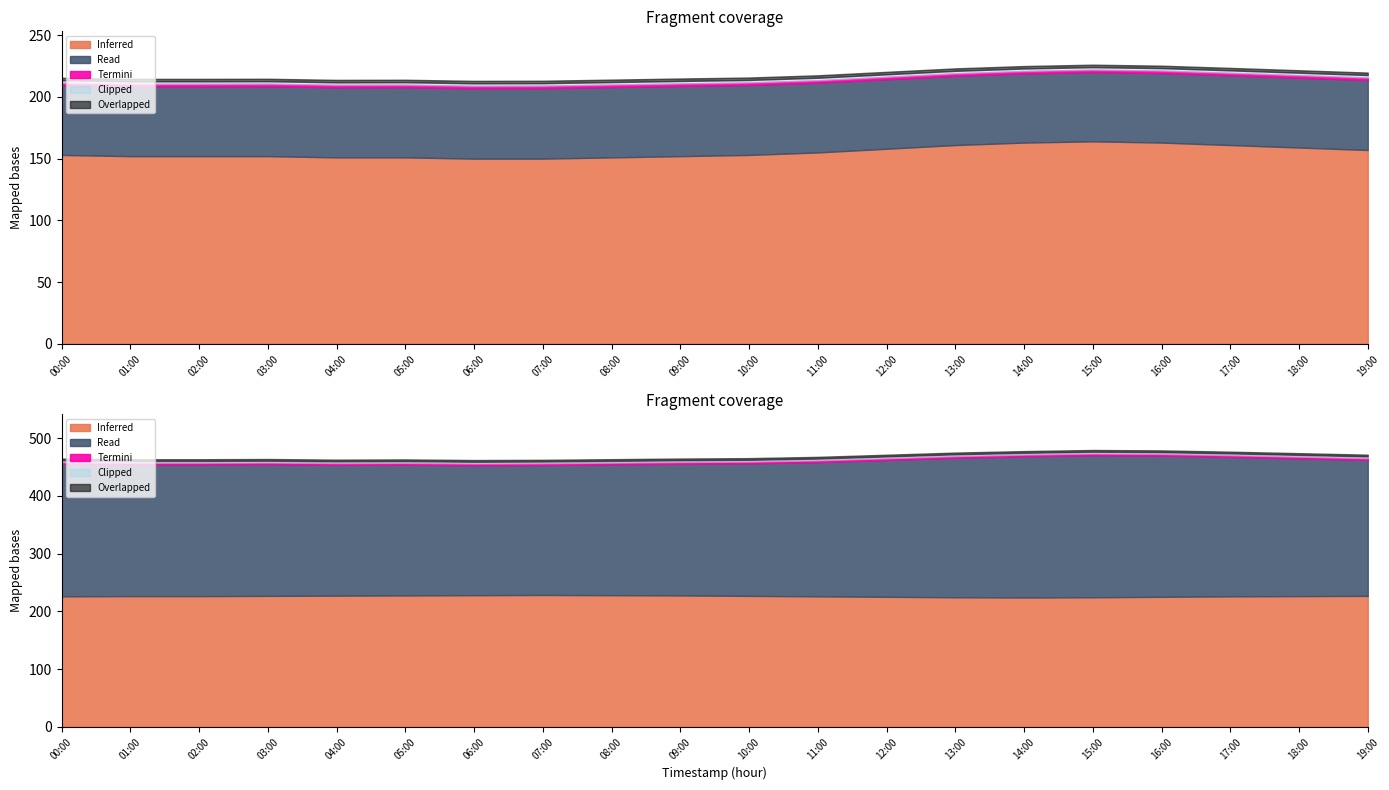

What is the spread (max minus min) of values at 12:00?

40.5